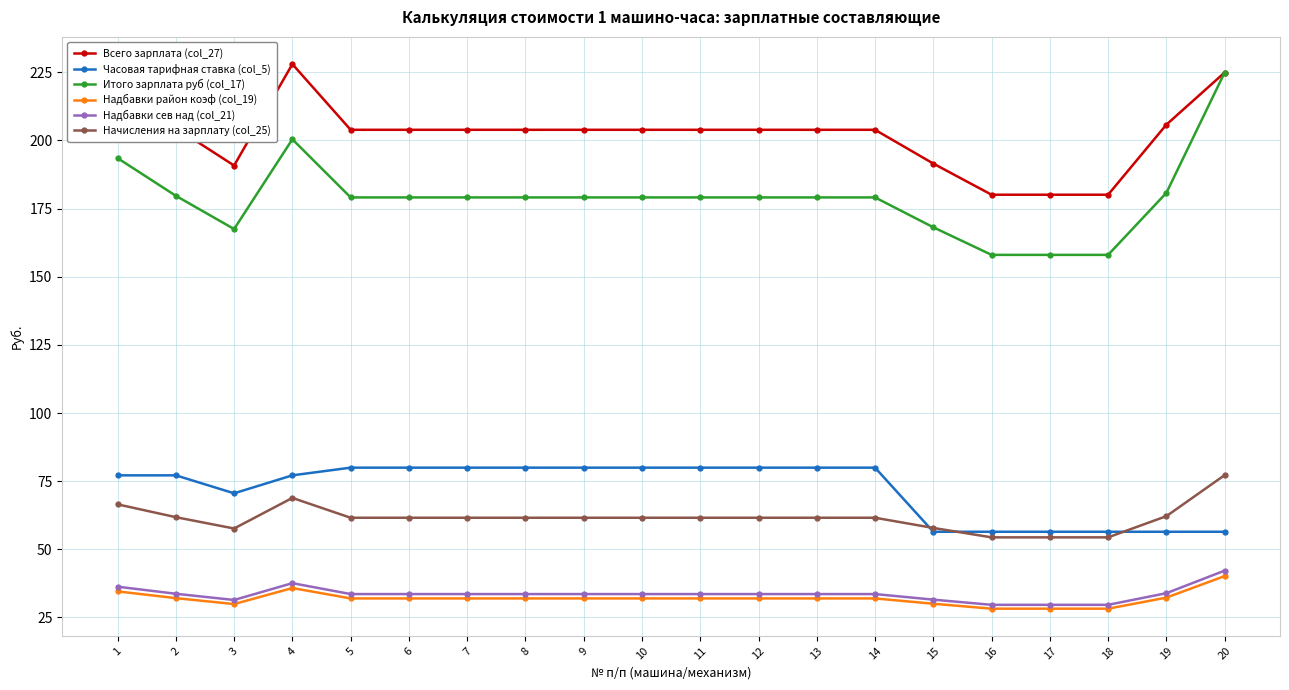

What is the sum of the Итого зарплата руб (col_17) values at 18 and 8?

337.1